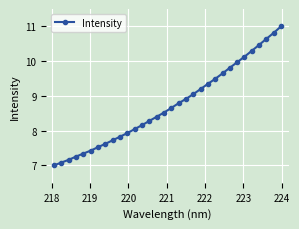

How many data points are less than 8?

11